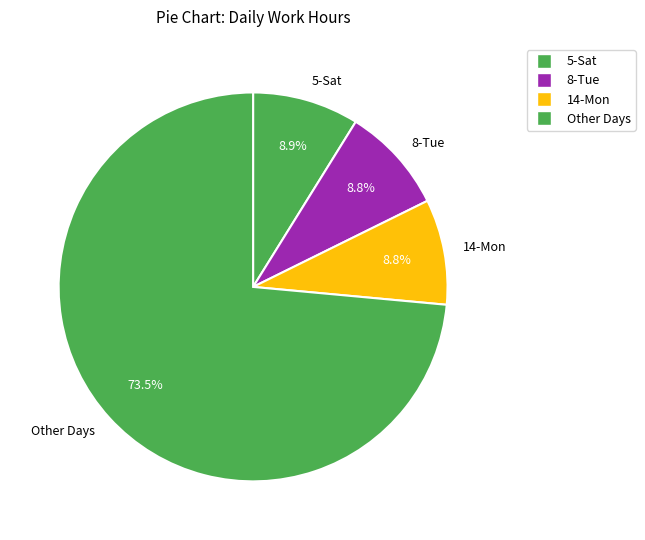

What is the total percentage of 8-Tue and 5-Sat?

17.7%